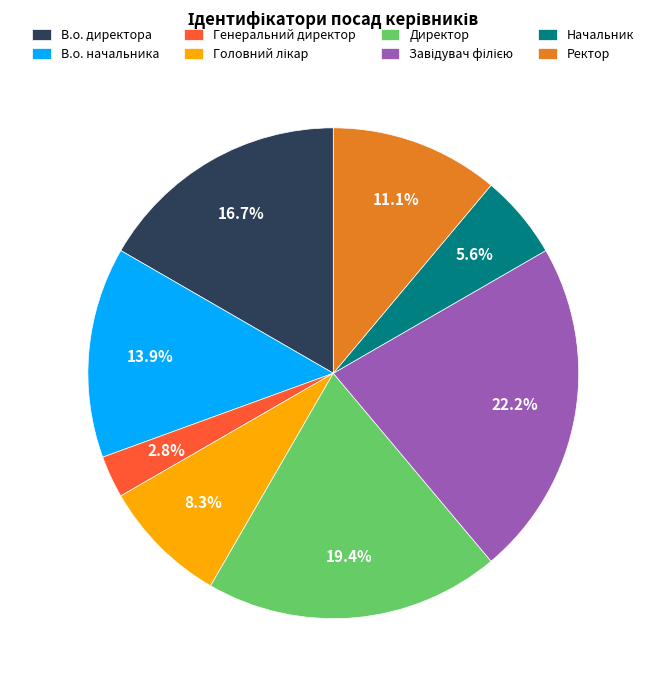

Which slice is the smallest?

Генеральний директор